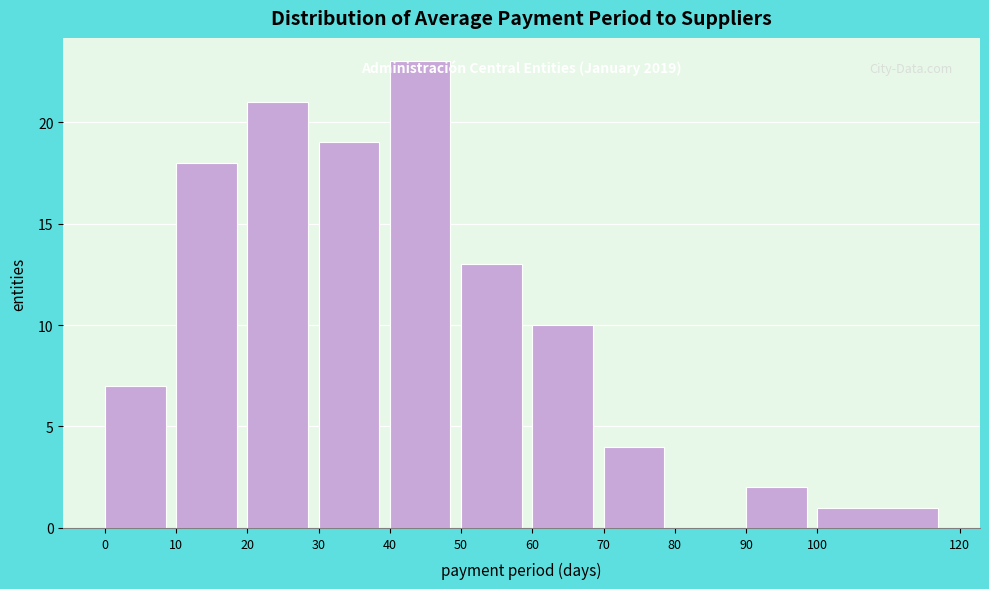

Over which range of the x-axis is the bar tallest?

40 to 50